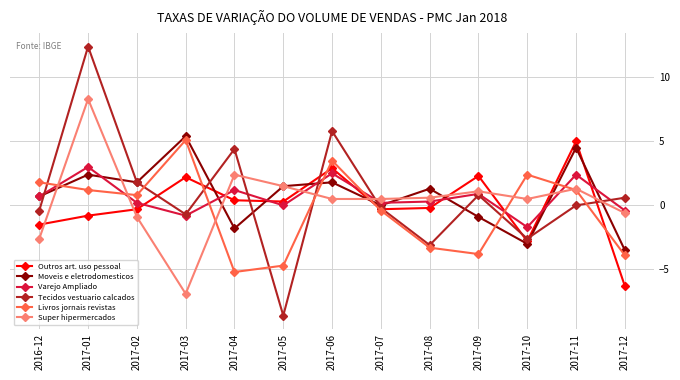

Is it true that Tecidos vestuario calcados equals -8.6 at 2017-05?

True